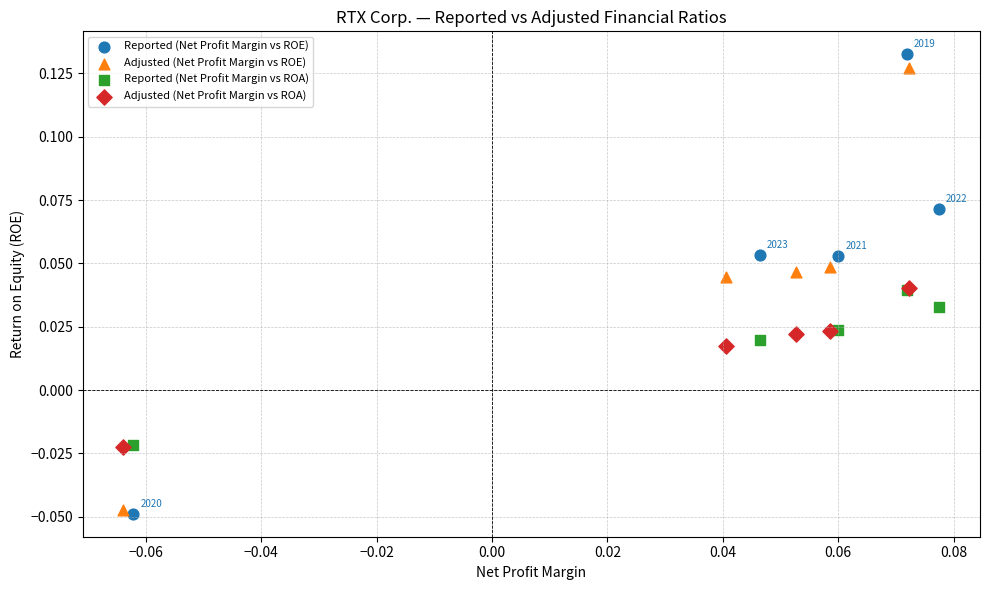

Which series contains the highest Y value?

Reported (Net Profit Margin vs ROE)